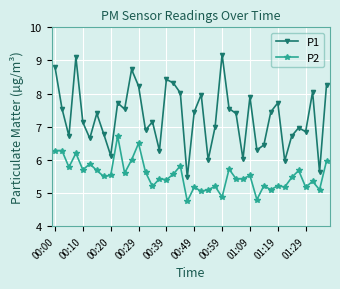

What is the minimum value for P2?

4.8